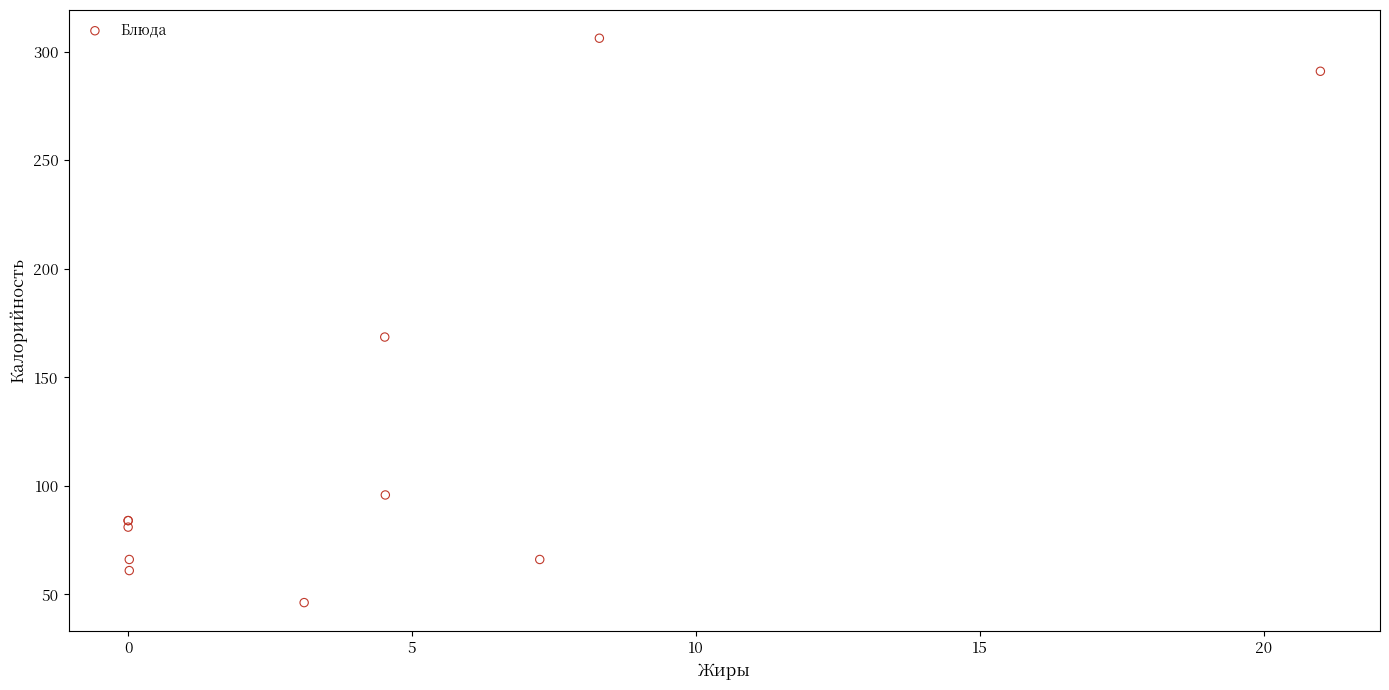

What Y value in the scatter plot is closest to 176?

168.6